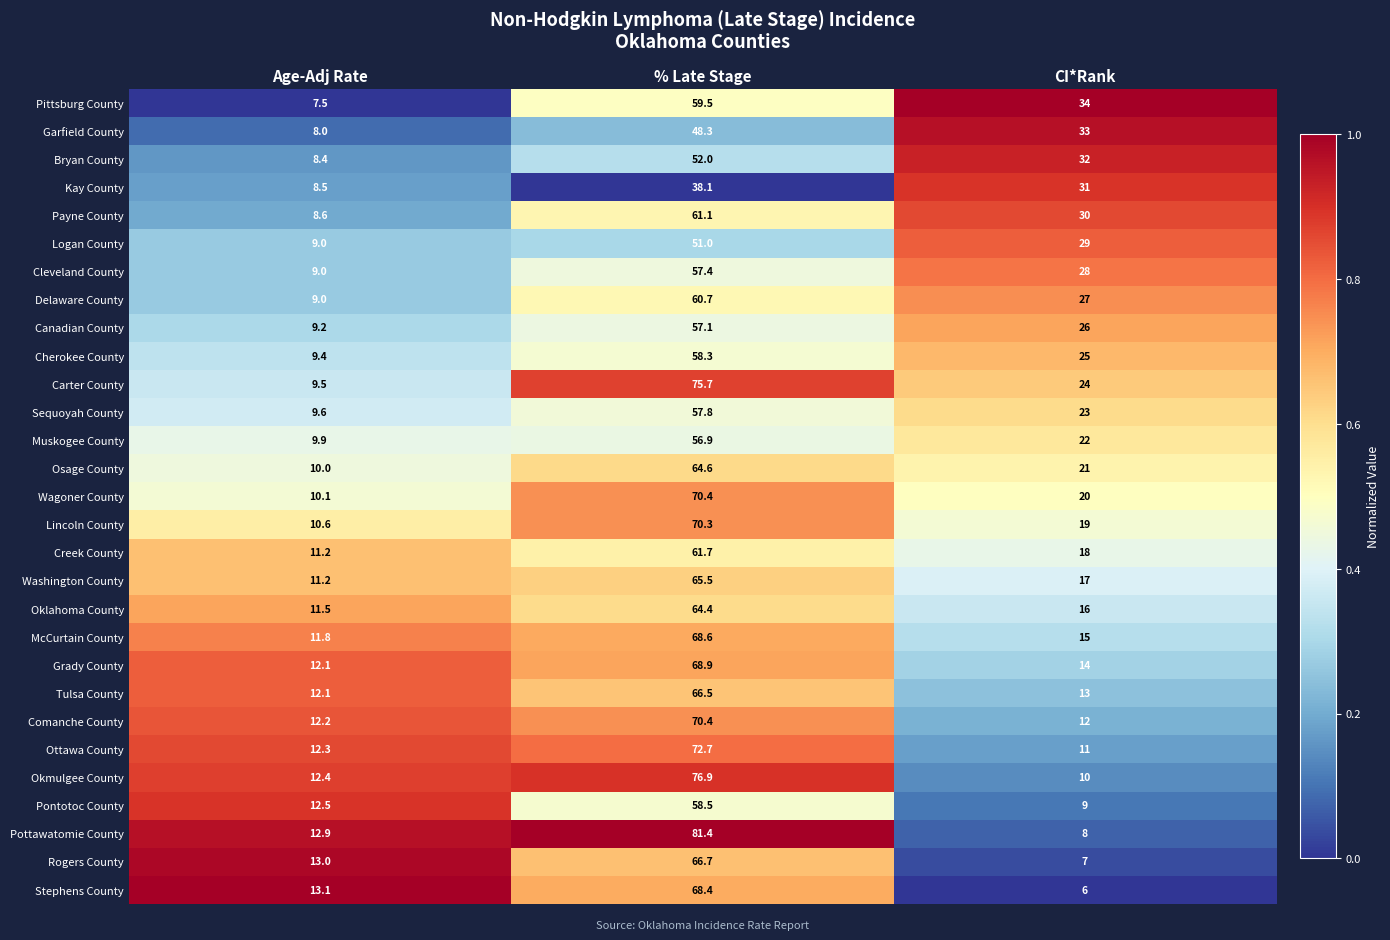

What is the total value across all series at % Late Stage?

1829.8